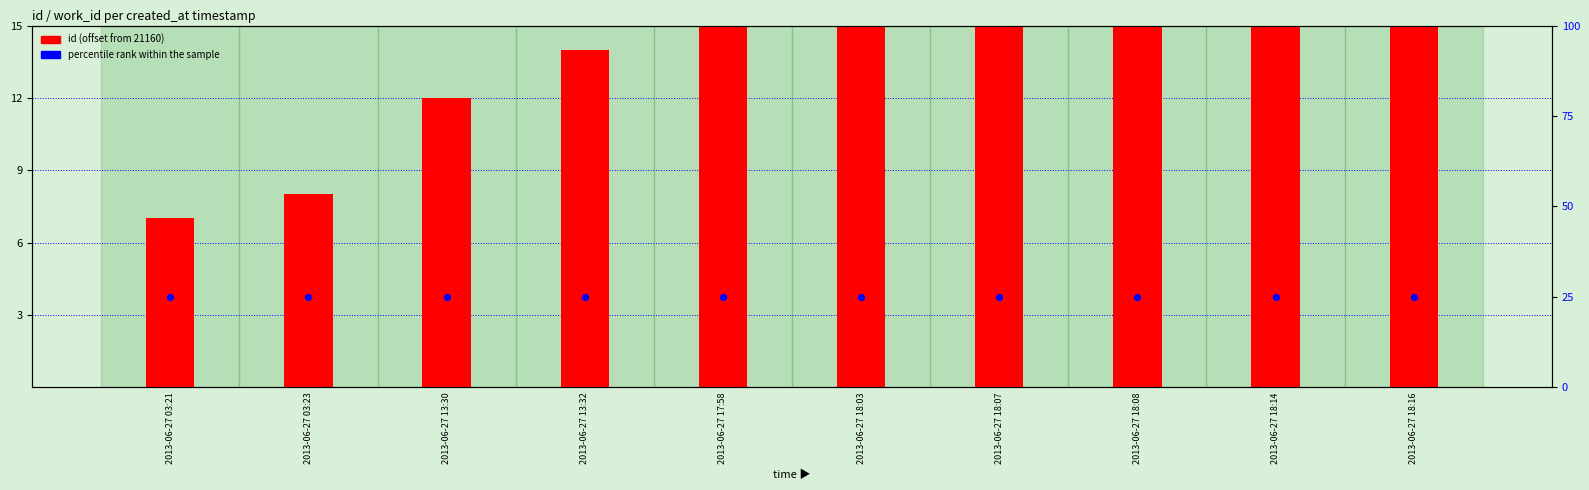

Which series has the widest spread of Y values?

id (offset from 21160)